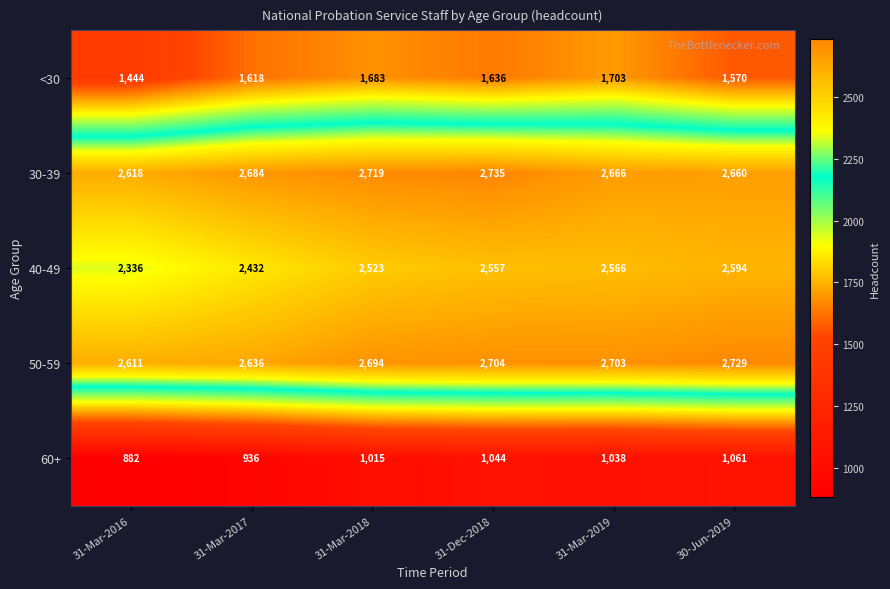

Rank the series at 31-Mar-2016 from lowest to highest value.

60+, <30, 40-49, 50-59, 30-39